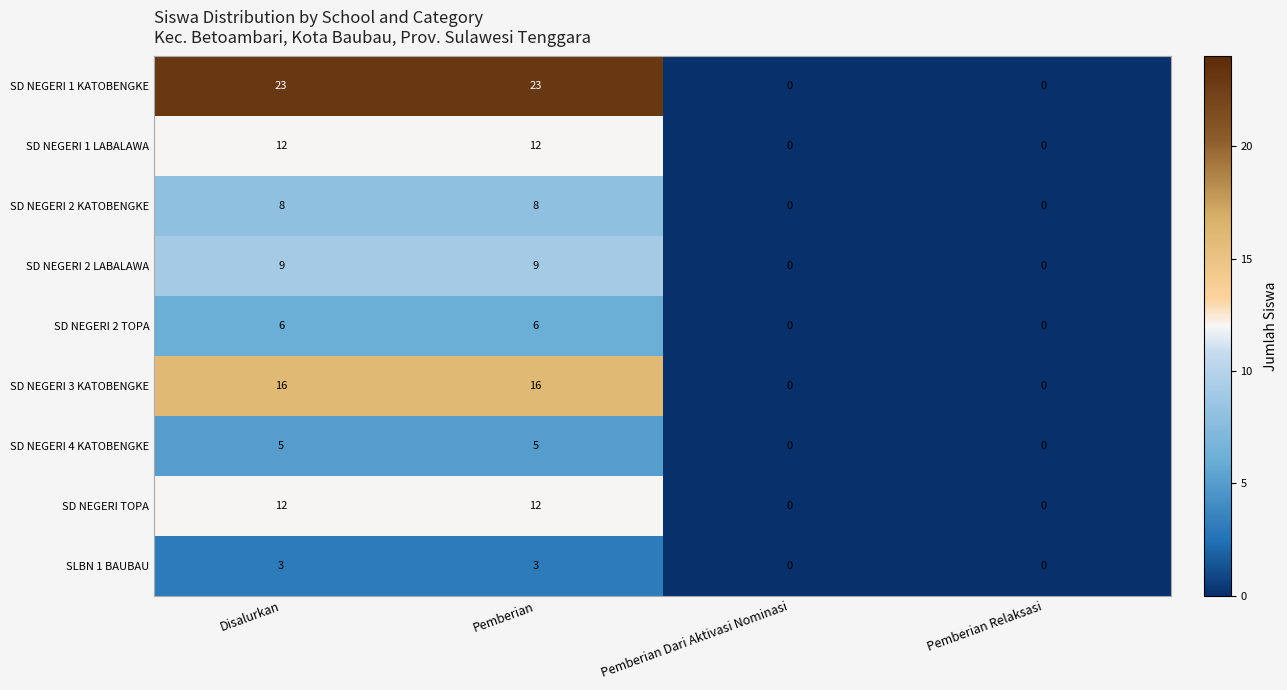

Is it true that SD NEGERI TOPA equals 22 at Disalurkan?

False